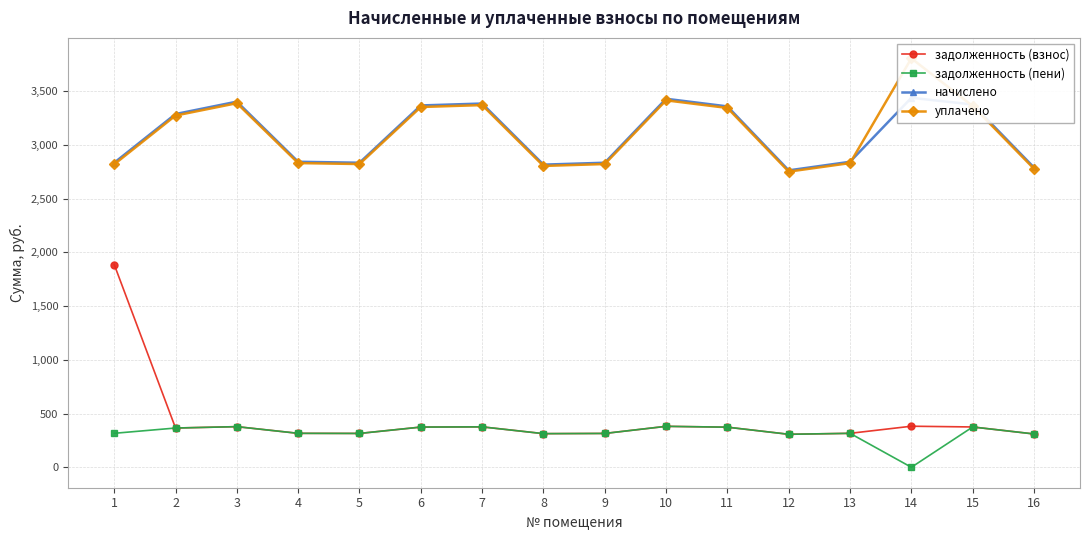

What is the value of the задолженность (пени) point at the 3rd from the left?

378.0